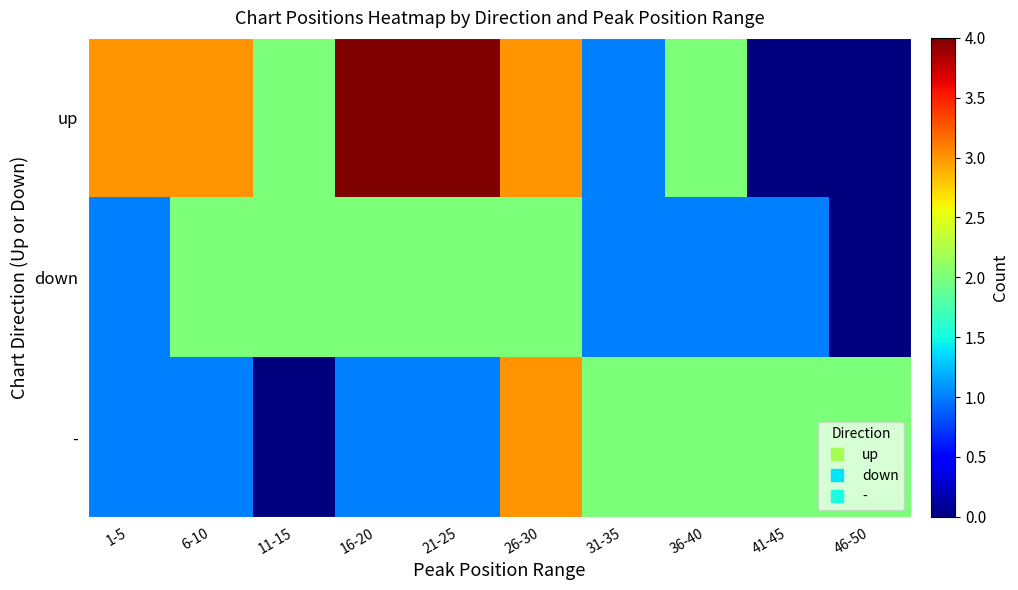

At which category is the sum across all series the highest?

26-30